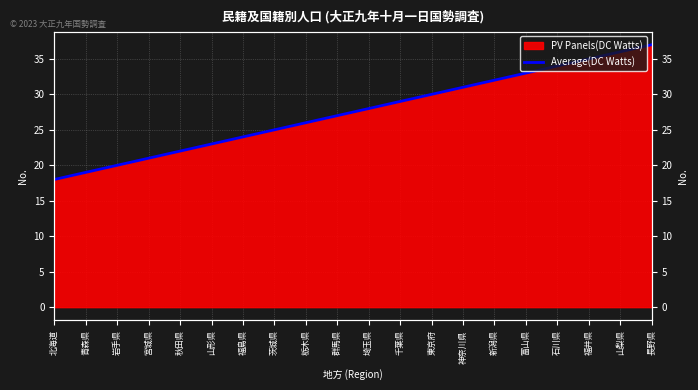

Reading left to right, extract all data points from this chart.

18.0	19.0	20.0	21.0	22.0	23.0	24.0	25.0	26.0	27.0	28.0	29.0	30.0	31.0	32.0	33.0	34.0	35.0	36.0	37.0